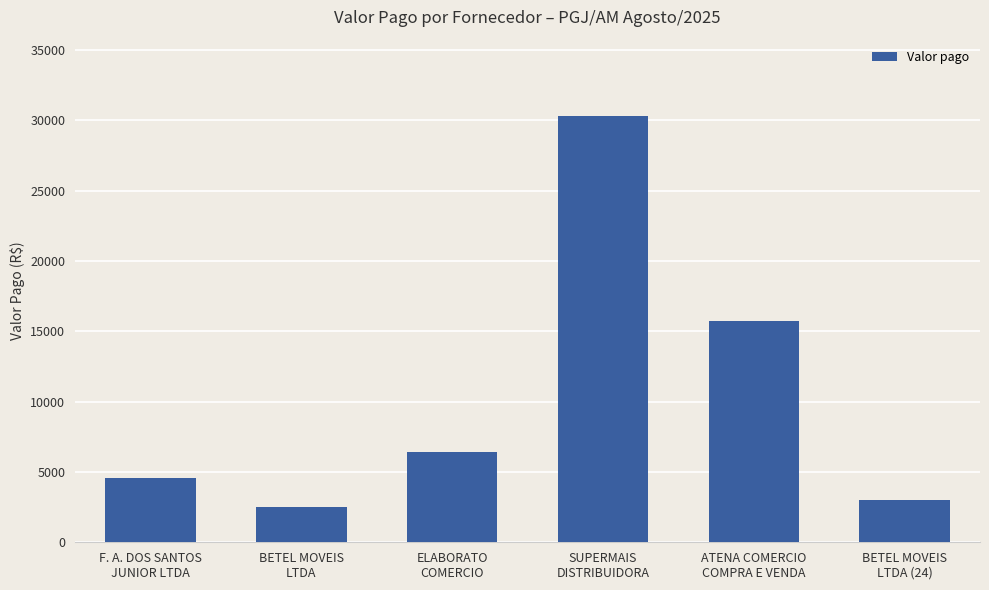

What is the value of the 4th bar from the left?

30285